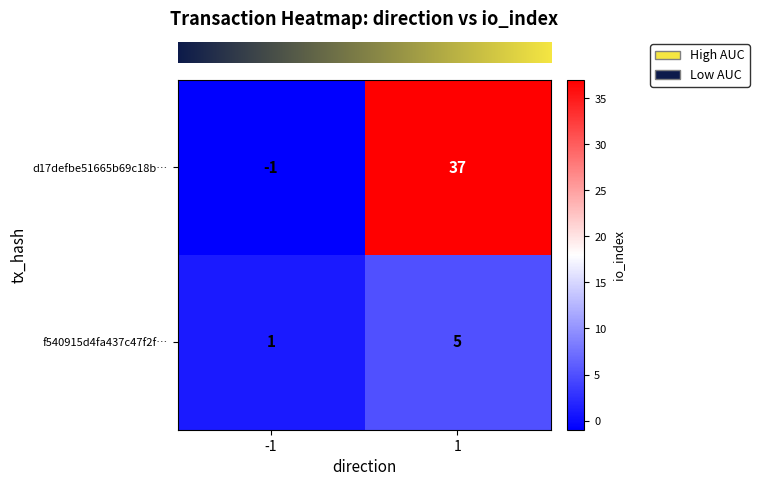

Reading right to left, transcribe all the data shown in this chart.

d17defbe51665b69c18b…: 1=37	-1=-1
f540915d4fa437c47f2f…: 1=5	-1=1